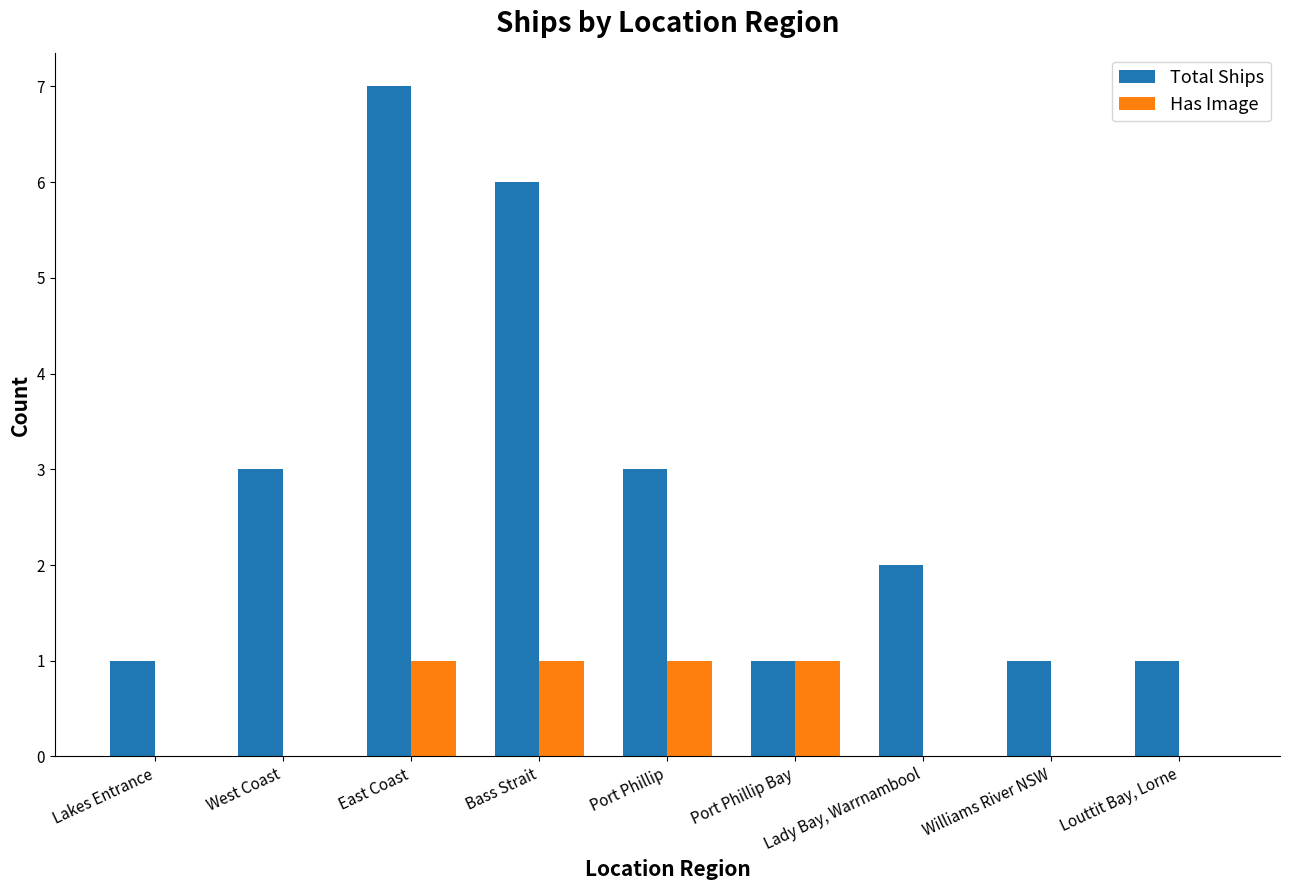

What is the sum of all Has Image values?

4